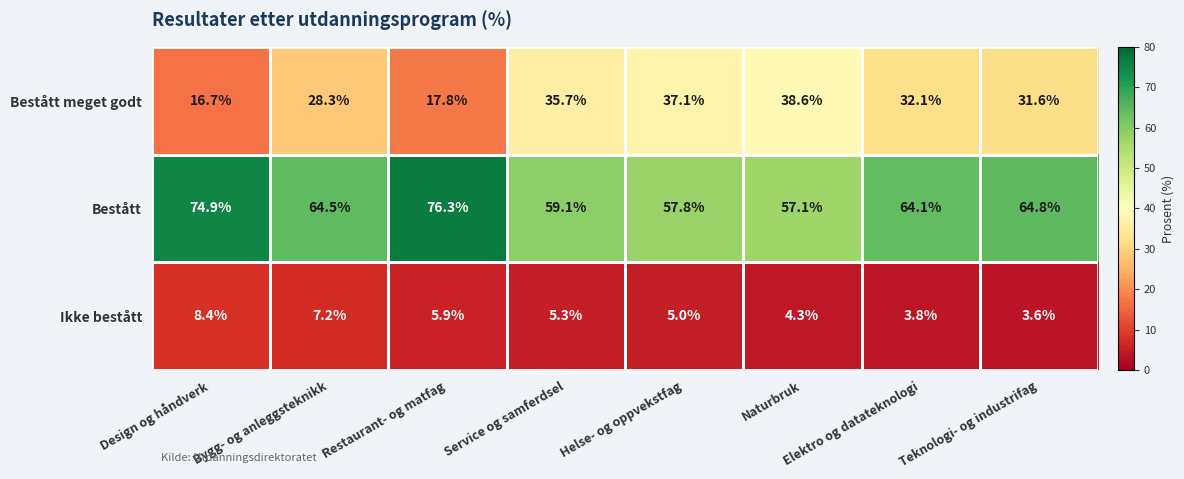

What is the difference between the Bestått values at Helse- og oppvekstfag and Naturbruk?

0.7